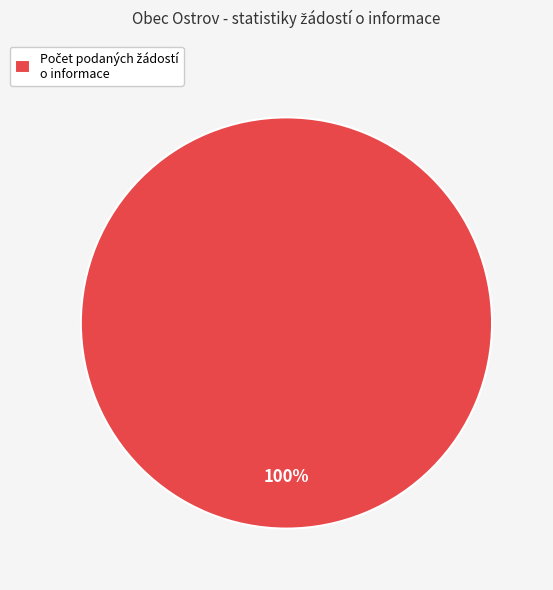

Is there any slice that represents more than half of the pie?

Yes